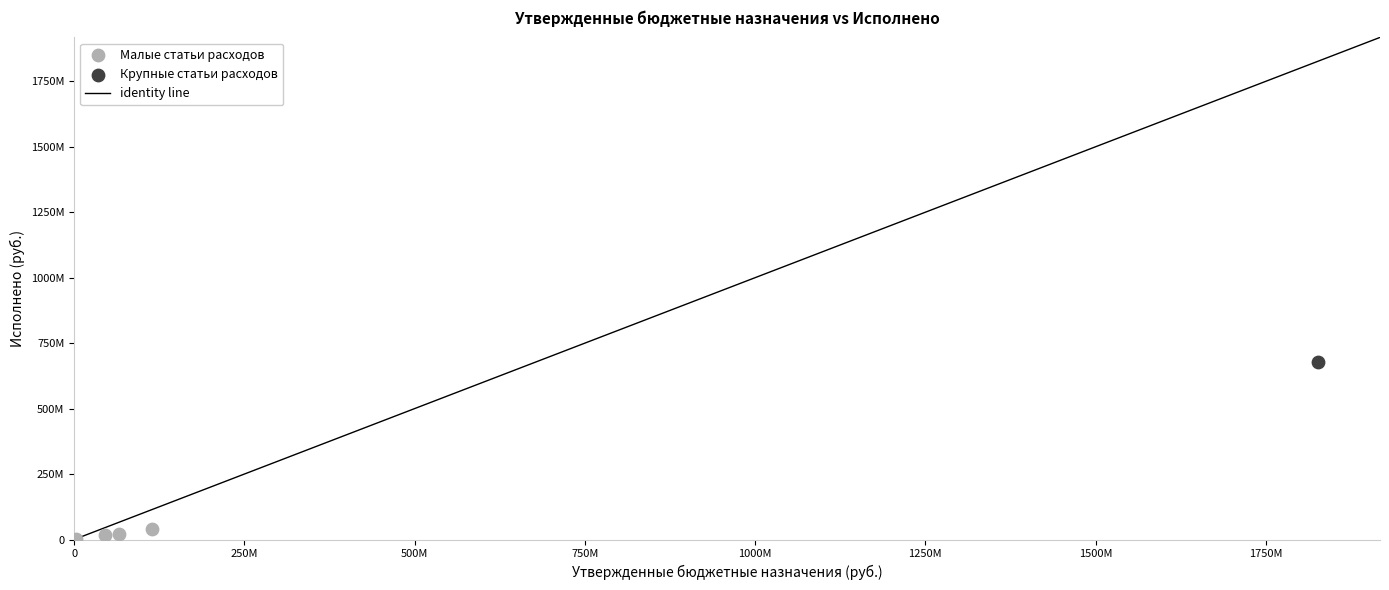

Which series contains the lowest Y value?

Малые статьи расходов